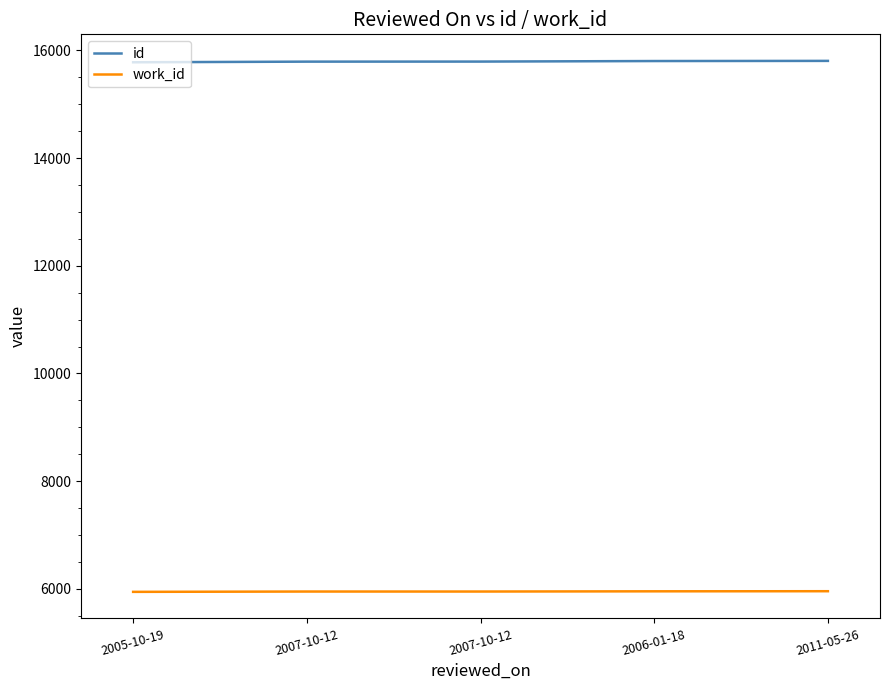

Is the value of id at 2011-05-26 greater than the value of work_id at 2007-10-12?

Yes